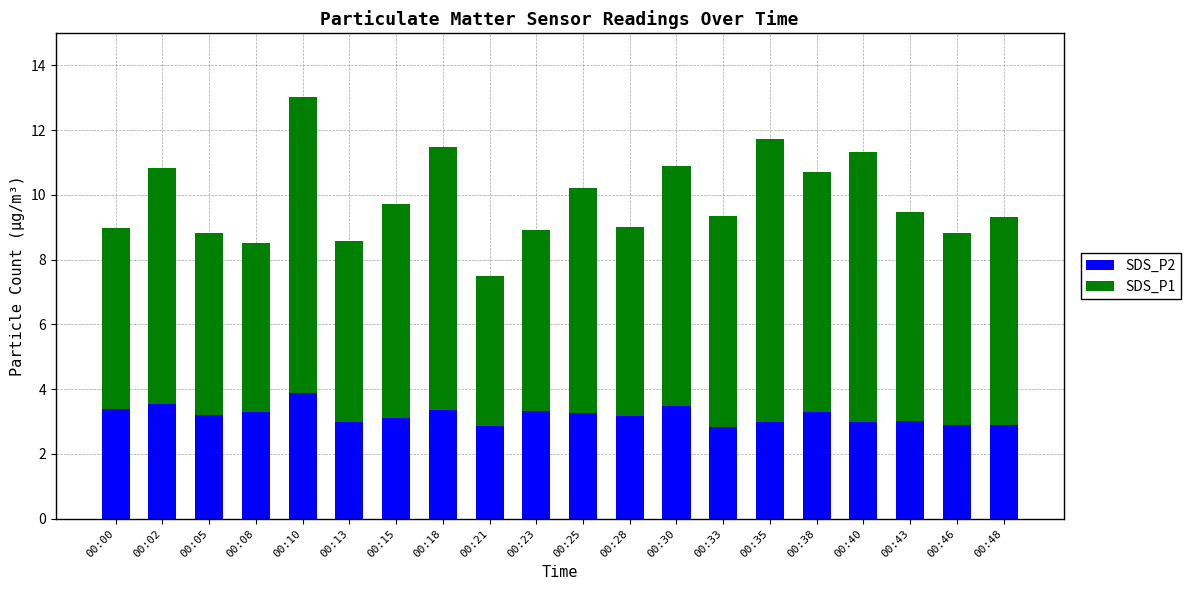

How many categories are shown in the chart?

20